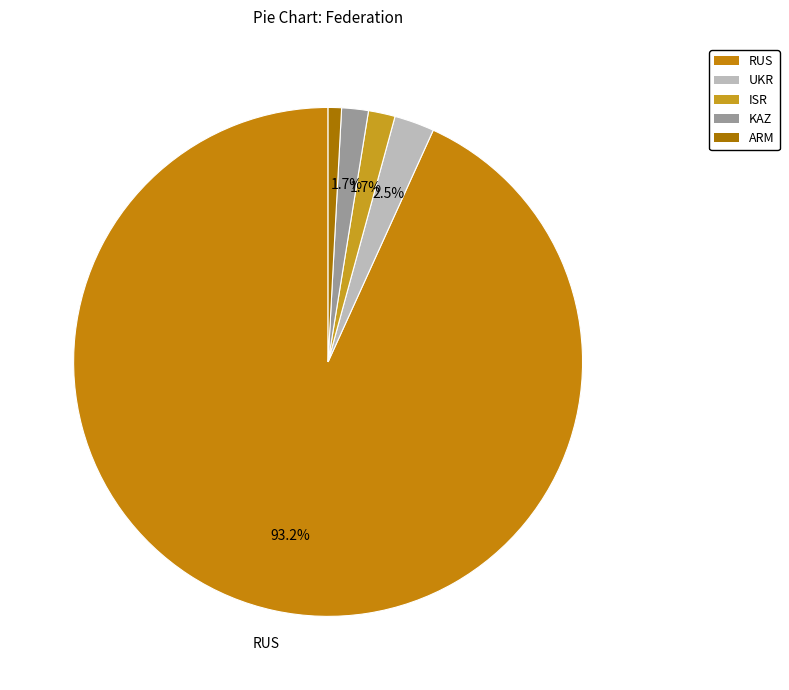

What percentage is the ISR slice, to the nearest percent?

2%